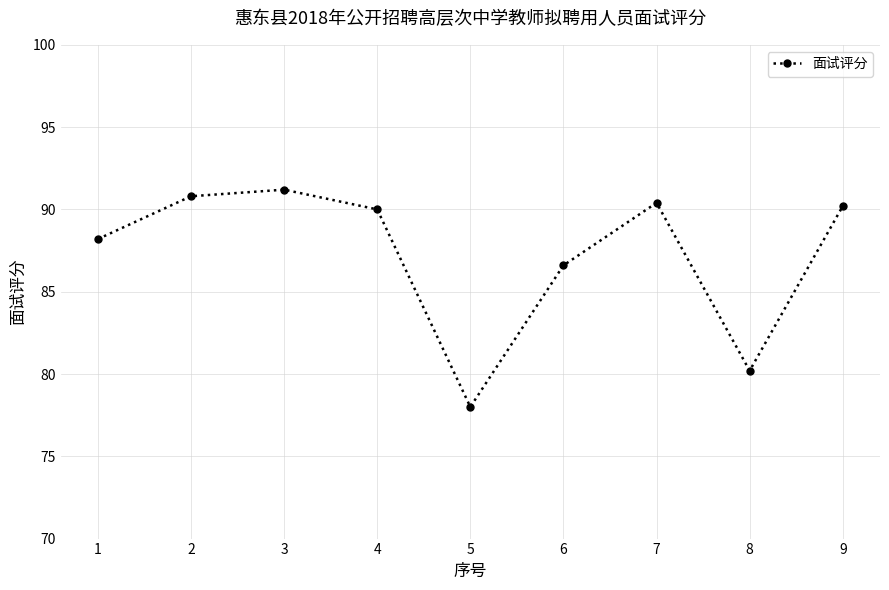

What is the change in value from 1 to 4?

+1.8